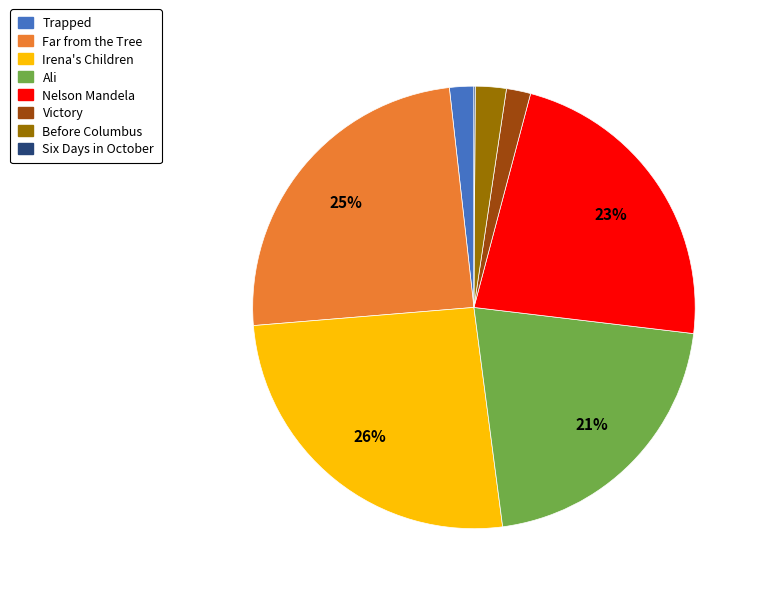

Is the sum of Victory and Before Columbus greater than half?

No